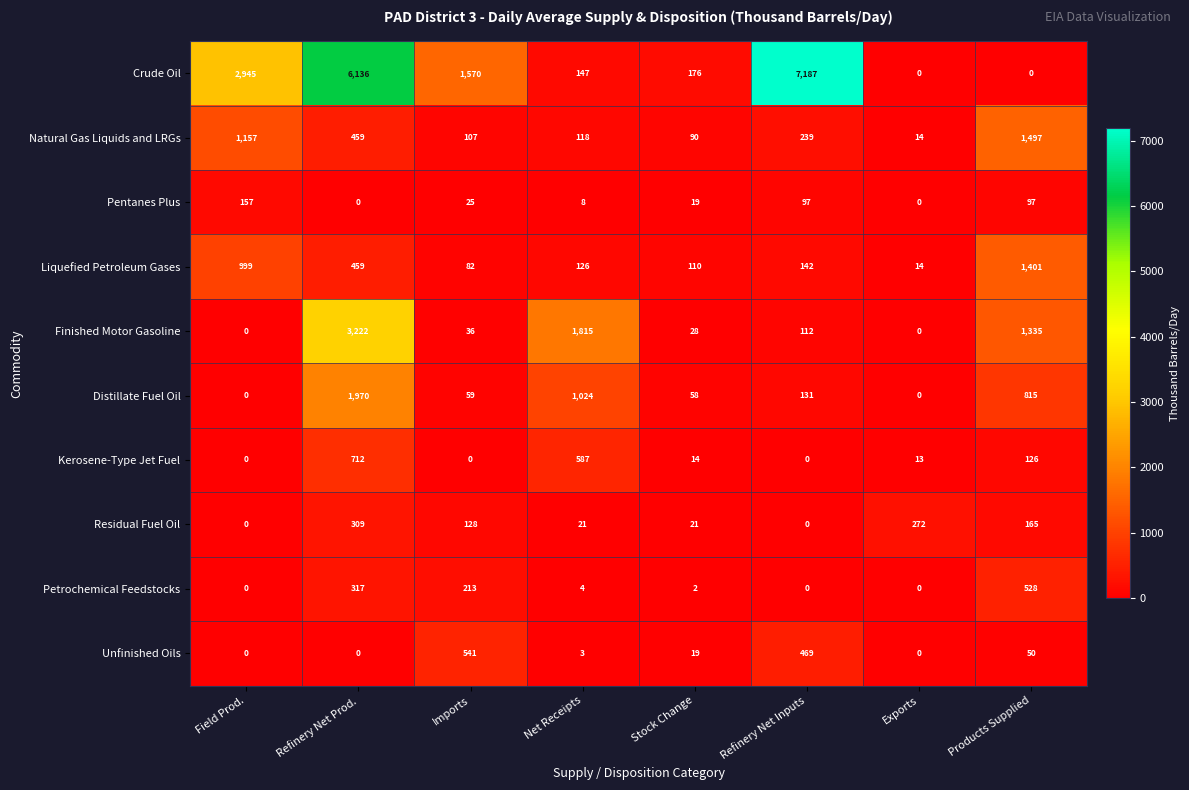

What is the difference between the second highest and second lowest values in the Distillate Fuel Oil series?

1024